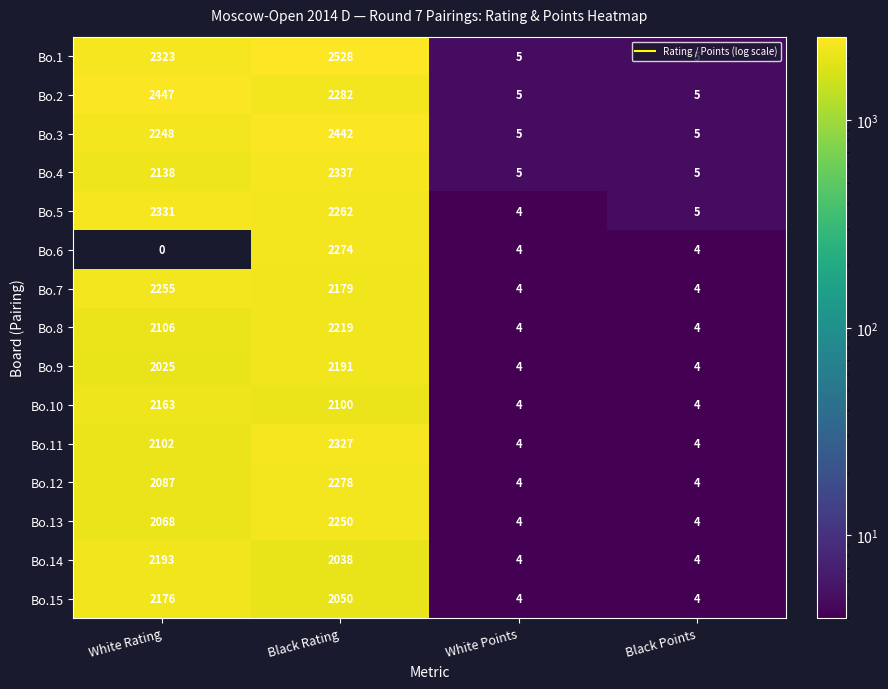

The Bo.2 series shows 5.0 at White Points. True or false?

True